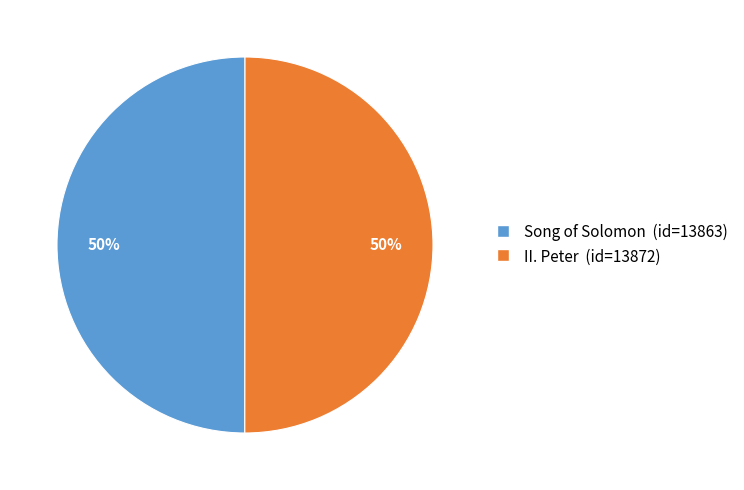

What is the ratio of the value at Song of Solomon to the value at II. Peter?

1.0